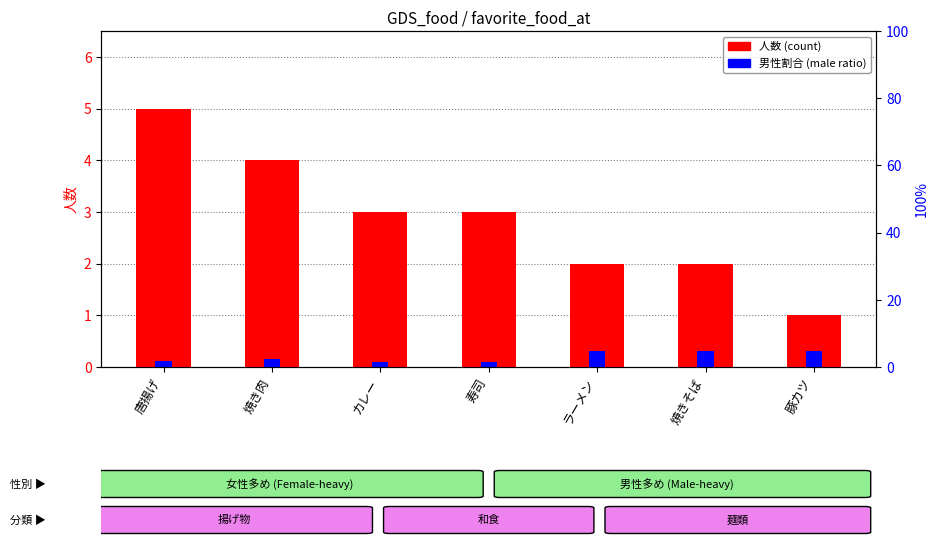

Rank the categories by 男性割合 (male ratio) value from highest to lowest.

ラーメン, 焼きそば, 豚カツ, 焼き肉, 唐揚げ, カレー, 寿司